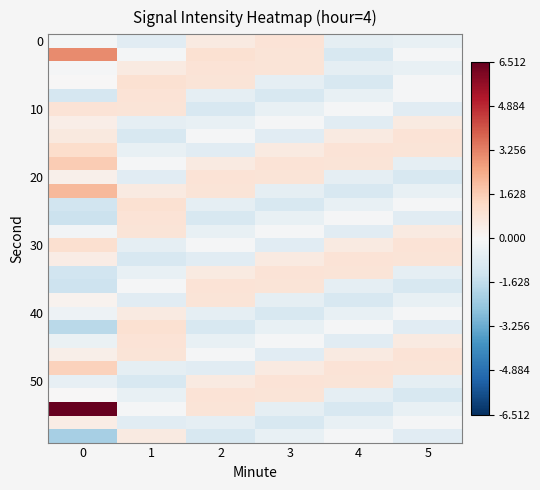

Which has a higher value, 4 or 1?

4